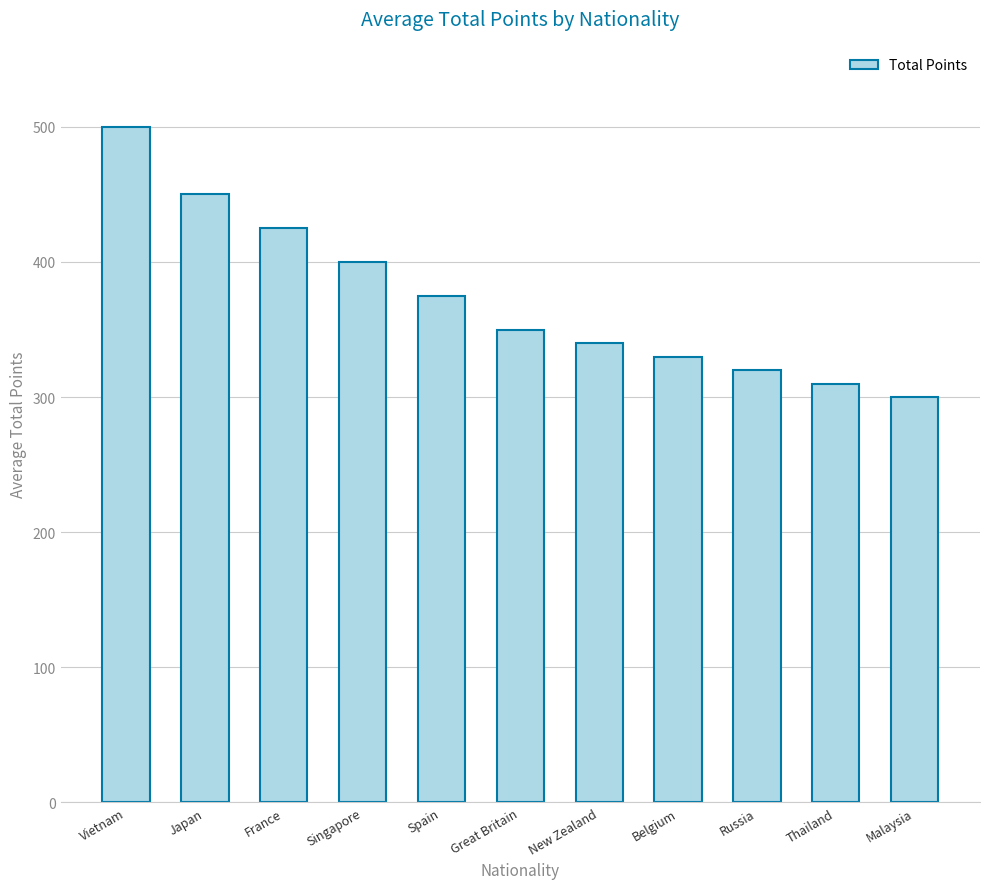

What is the sum of the values at Belgium and Russia?

650